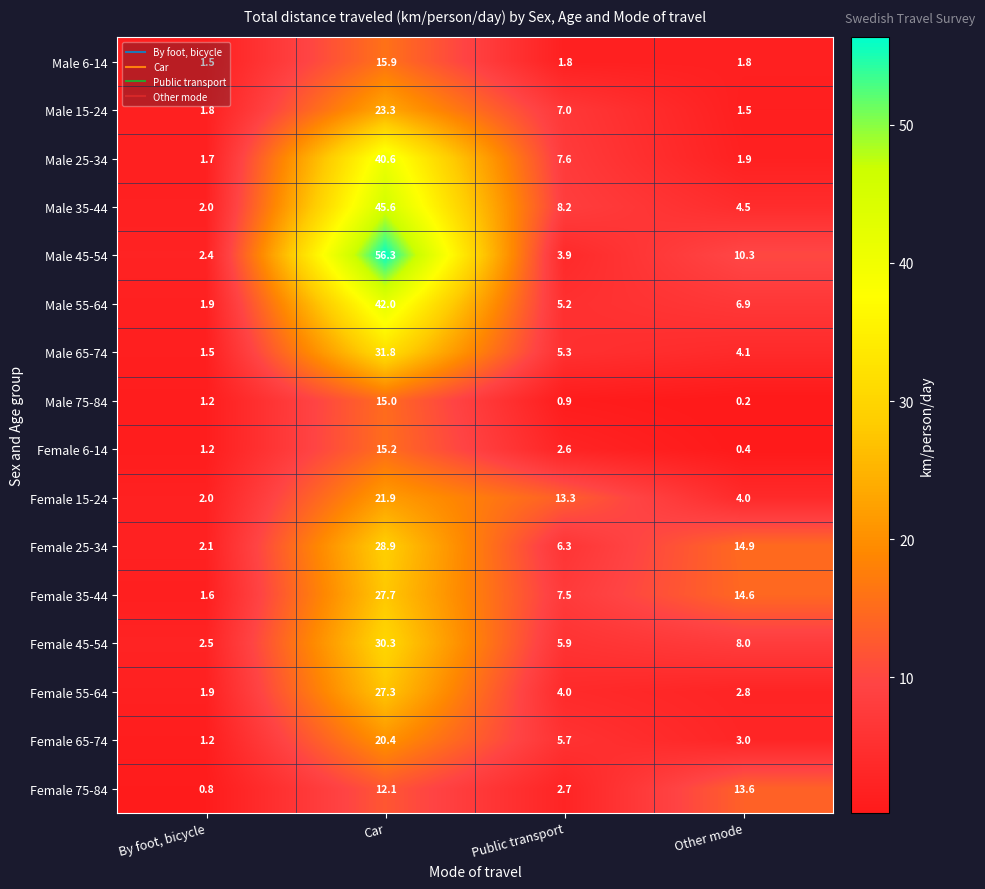

What is the difference between the Female 75-84 values at Car and By foot, bicycle?

11.3